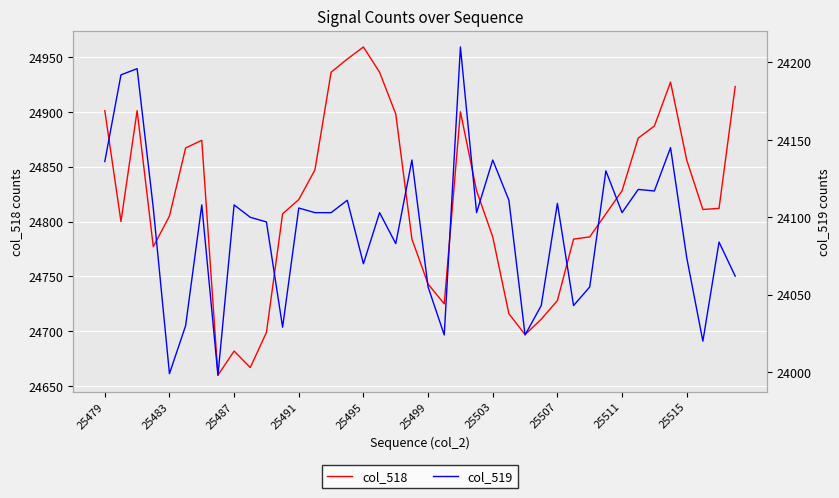

True or false: col_518 and col_519 intersect in this chart.

False